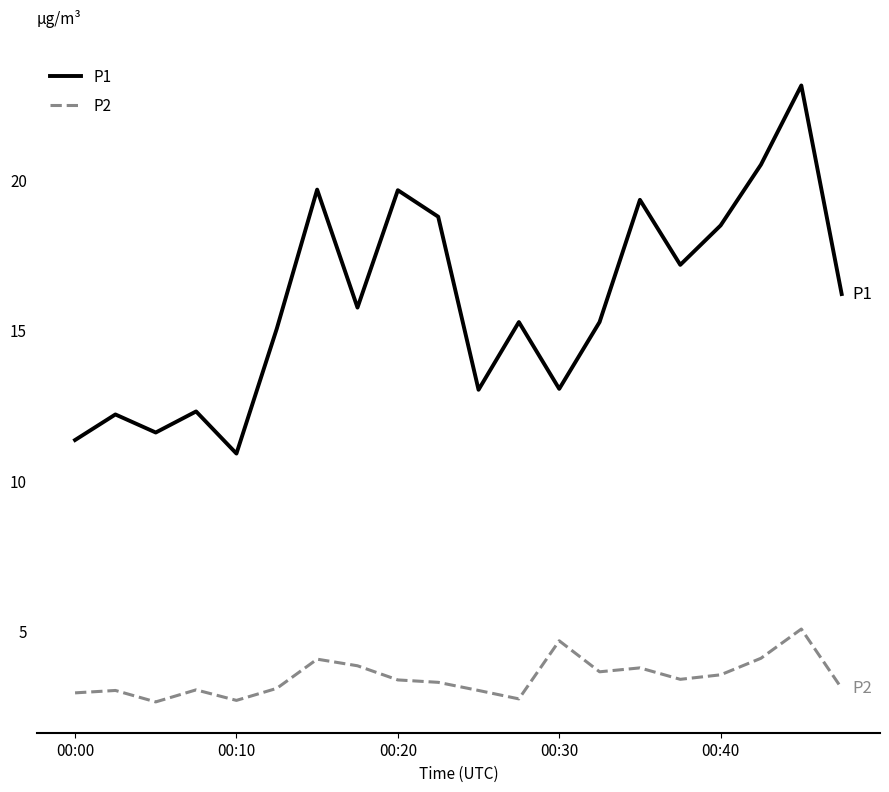

True or false: P1 has more than 2 points higher than both neighbors.

True